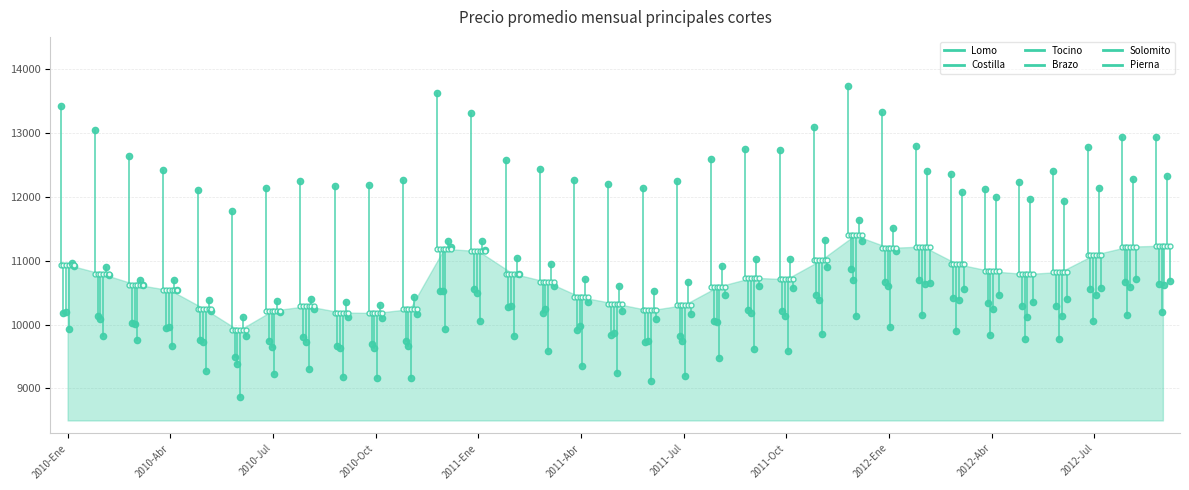

What is the value of the Costilla point at the 33rd from the left?

10640